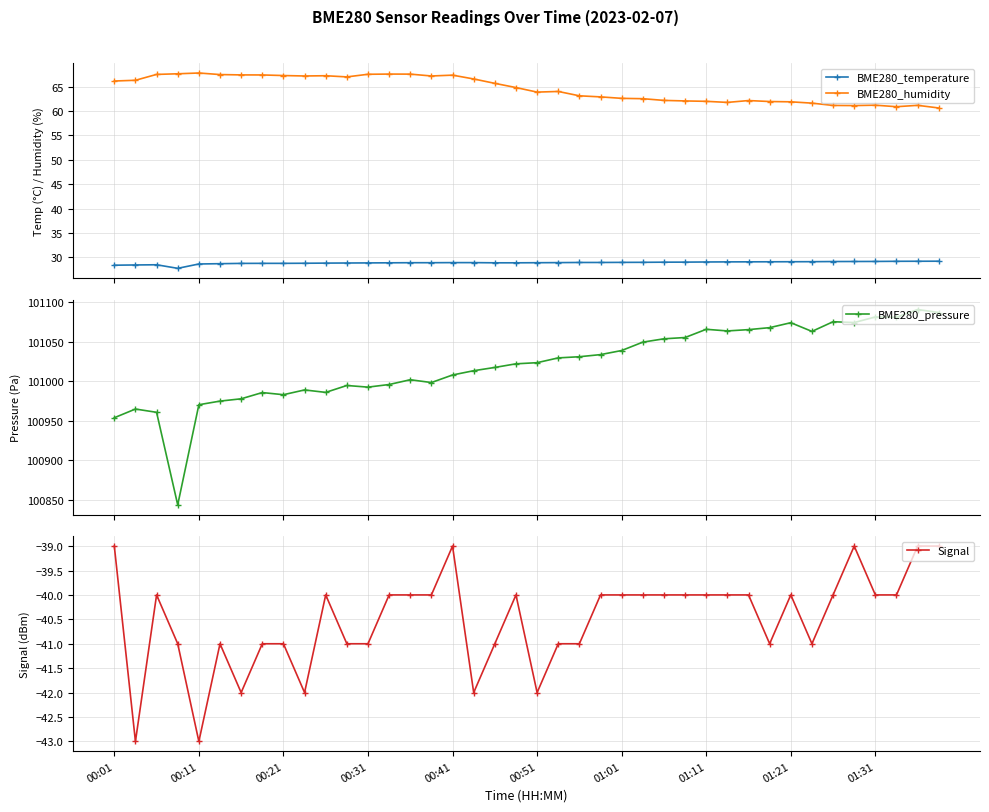

True or false: BME280_temperature and BME280_humidity cross at least once.

False